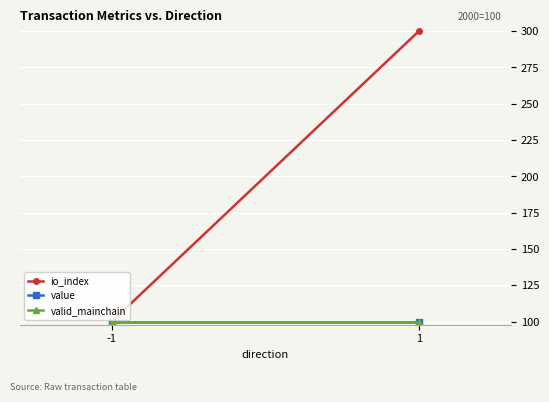

The io_index series shows 300.0 at 1. True or false?

True